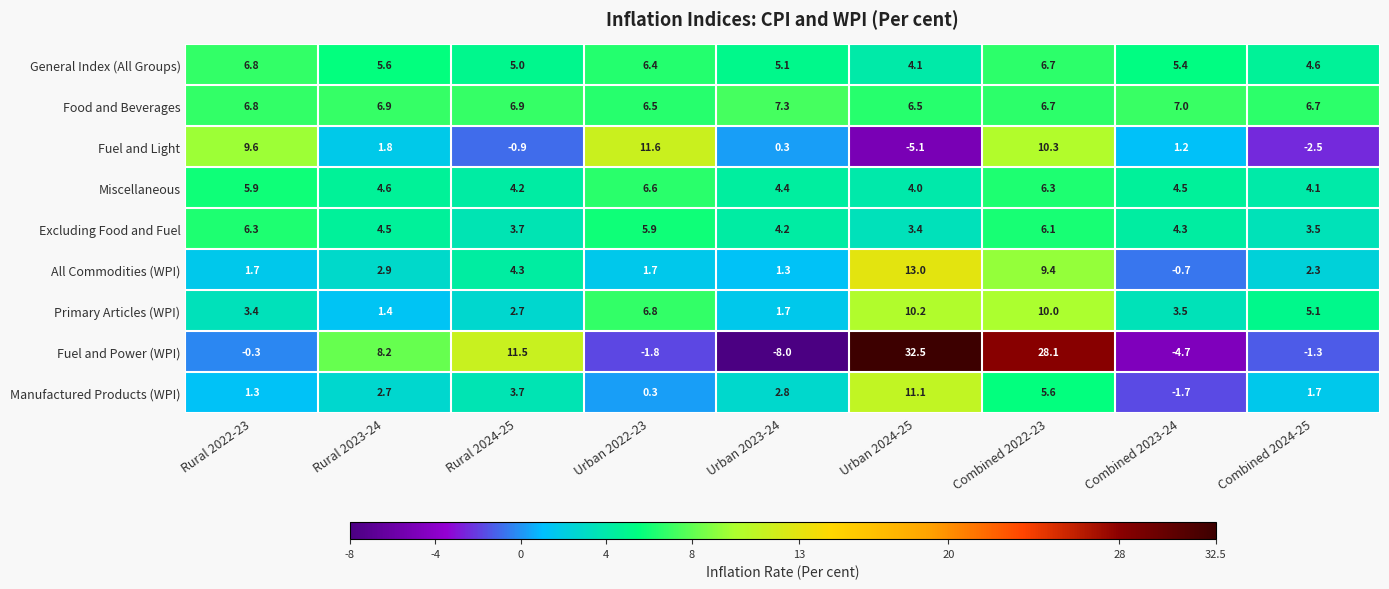

List the series in order of their peak value, highest first.

Fuel and Power (WPI), All Commodities (WPI), Fuel and Light, Manufactured Products (WPI), Primary Articles (WPI), Food and Beverages, General Index (All Groups), Miscellaneous, Excluding Food and Fuel